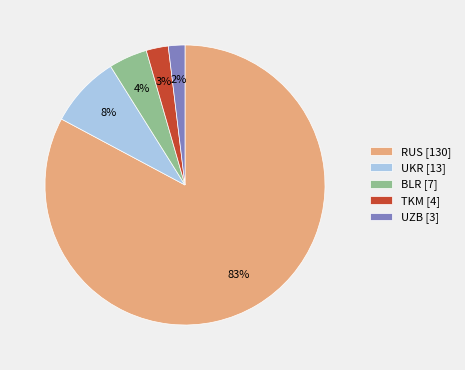

Is it true that RUS is 75% of the pie?

False